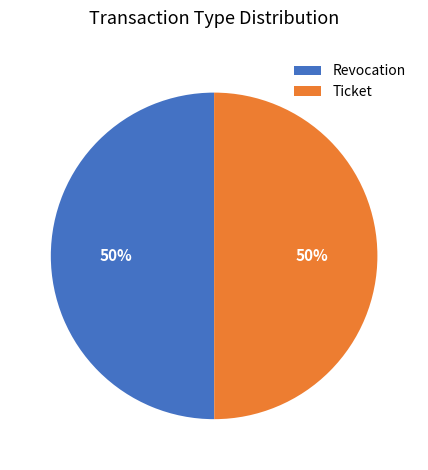

Combined, do Ticket and Revocation account for over 50%?

Yes